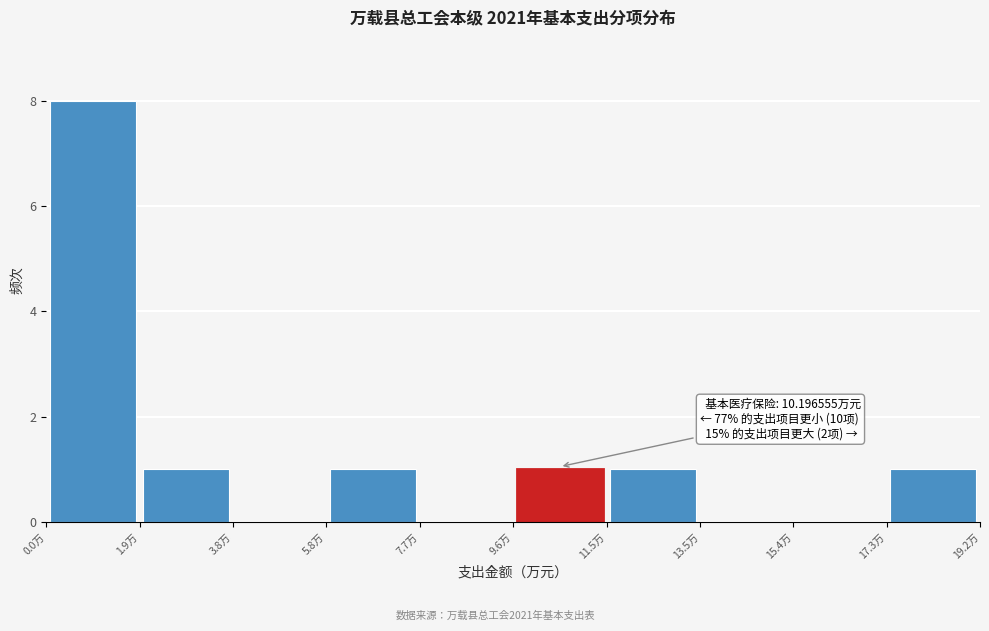

Which range on the x-axis has the tallest bar?

0.0 to 2.0